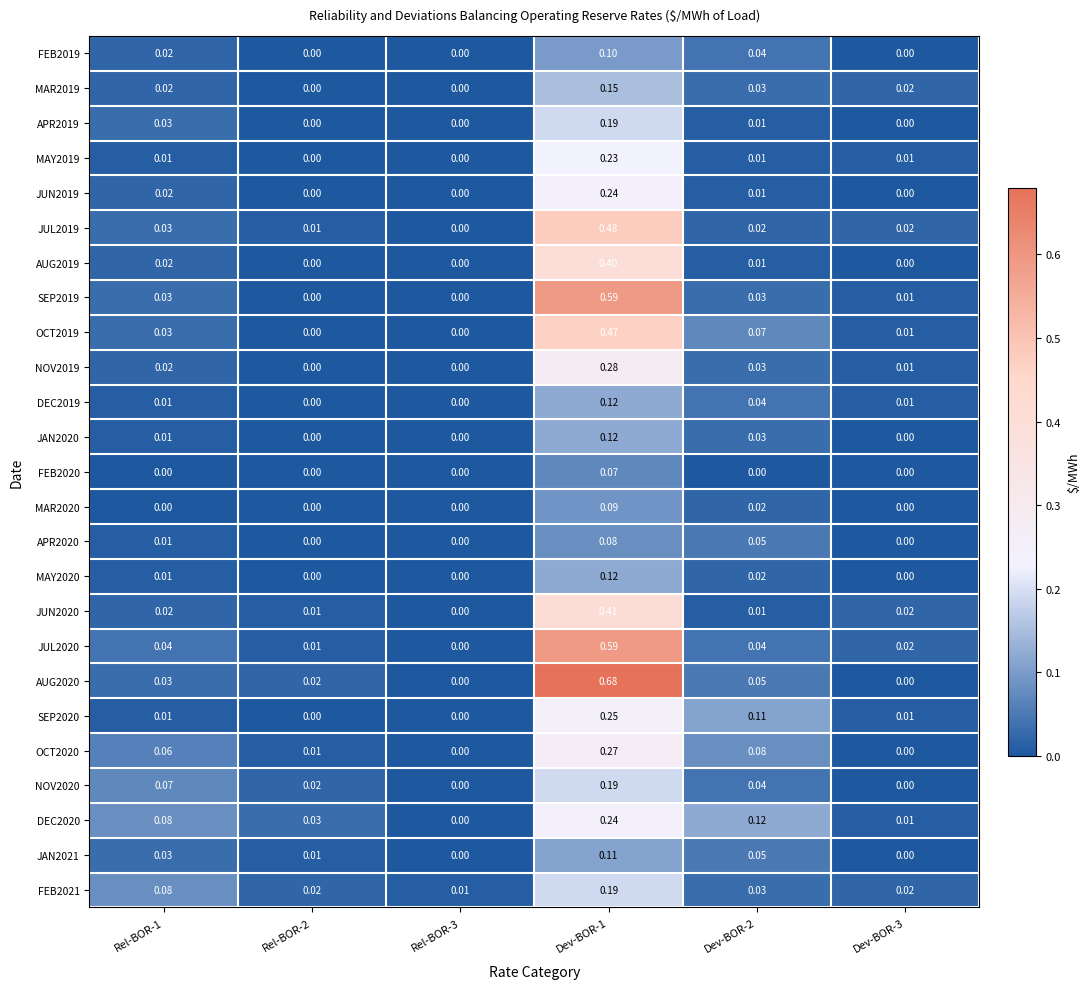

Is the value of SEP2020 at Dev-BOR-3 greater than the value of AUG2019 at Dev-BOR-3?

Yes